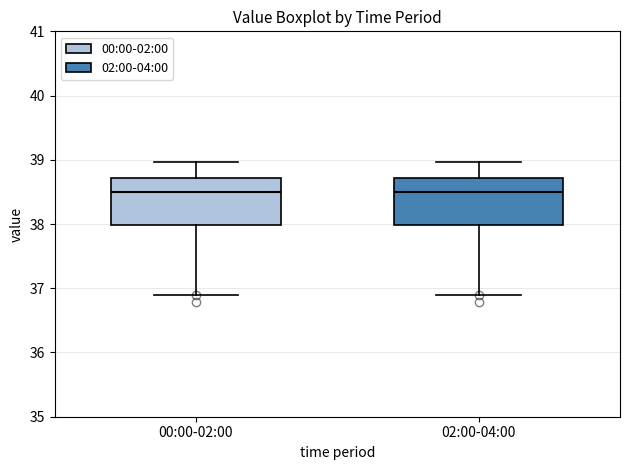

Where does the upper whisker of the box for 02:00-04:00 end on the y-axis? The values are not printed on the chart, so give them approximately, as read against the axis.

39.0